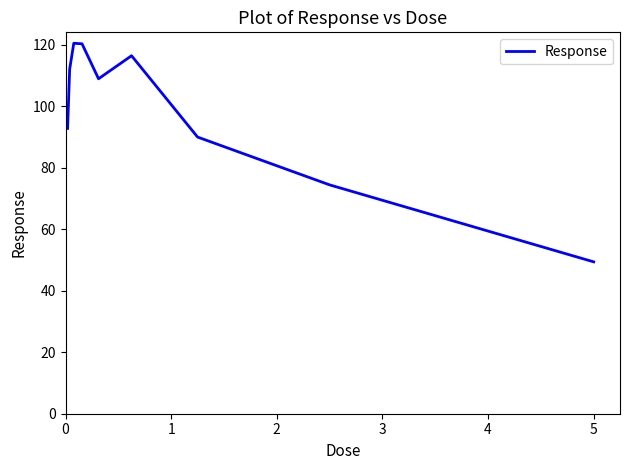

What is the minimum value shown in the chart?

49.4